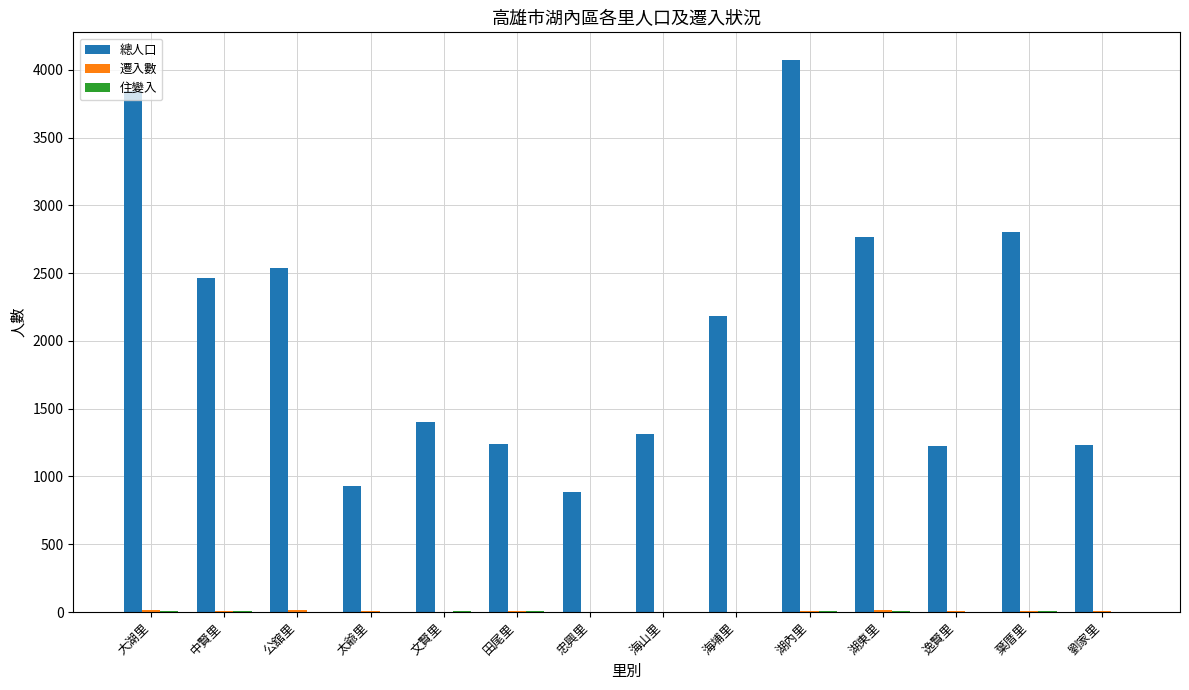

What is the highest value of the 總人口 series?

4073